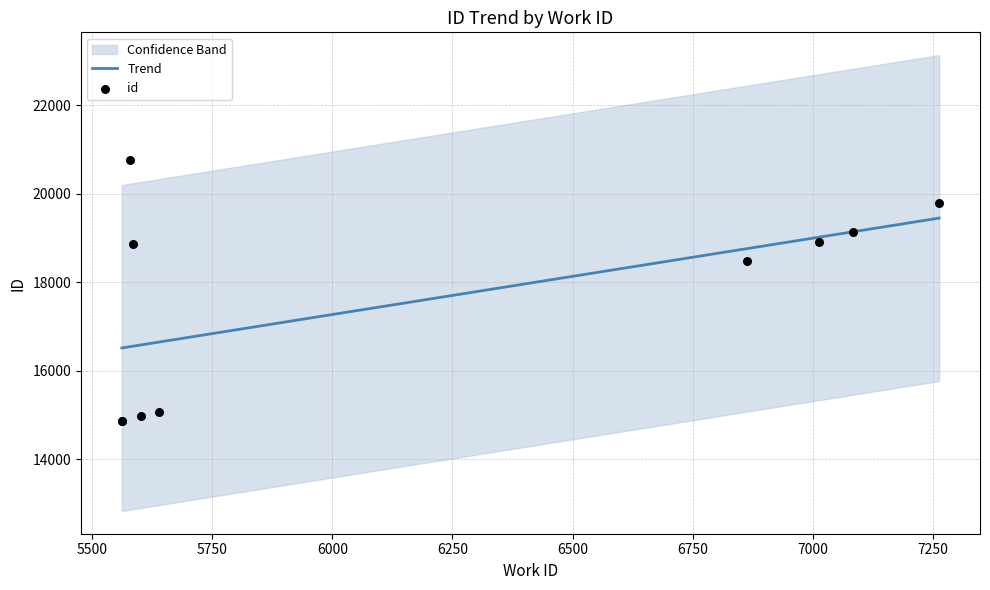

What is the change in value from 5562 to 7083?

+4277